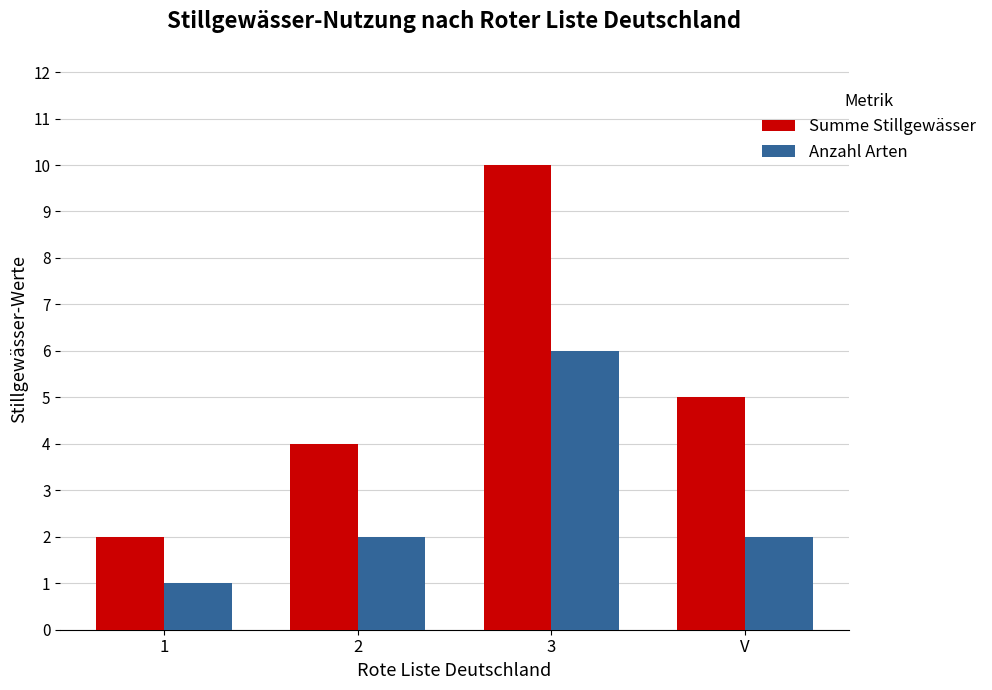

At which category does the chart reach its peak across all series?

3